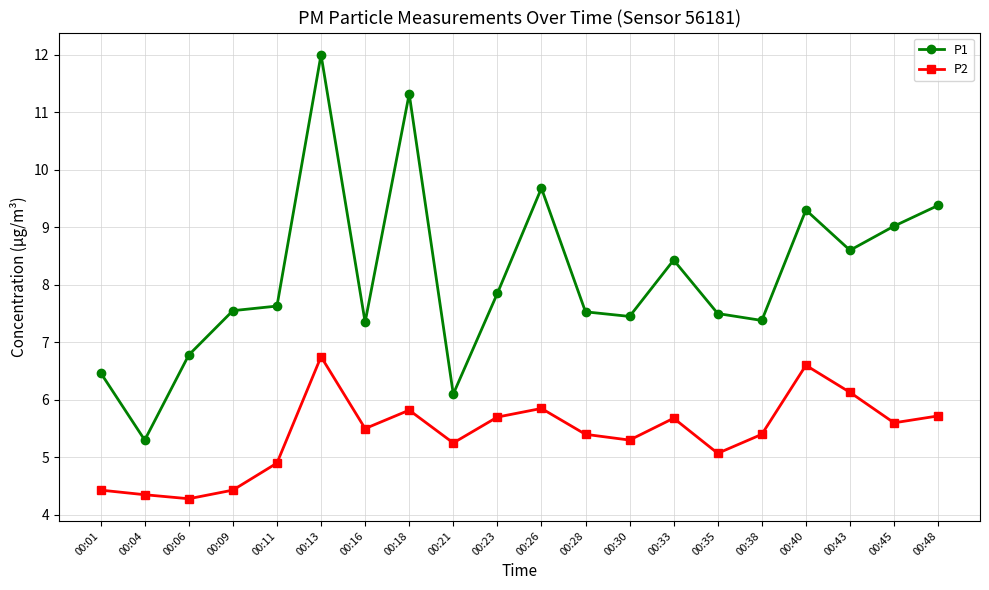

What is the difference between the highest and lowest values at 00:18?

5.5